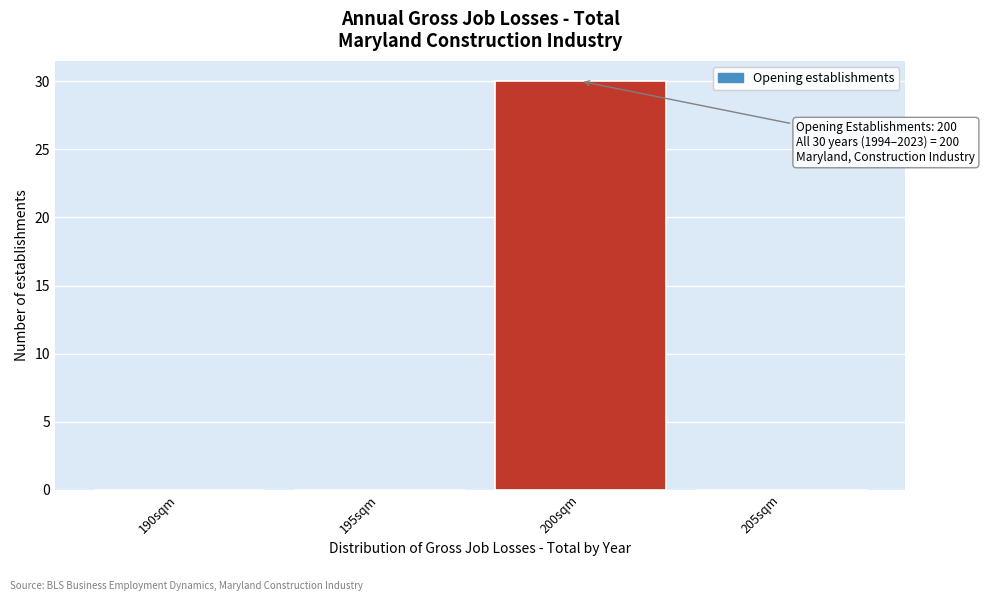

Reading right to left, extract all data points from this chart.

205sqm=0	200sqm=30	195sqm=0	190sqm=0